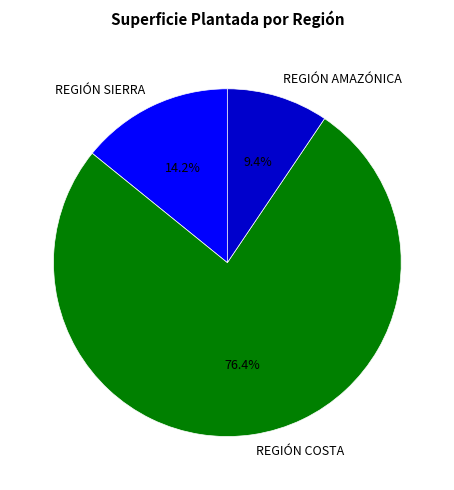

Does any single category account for the majority?

Yes